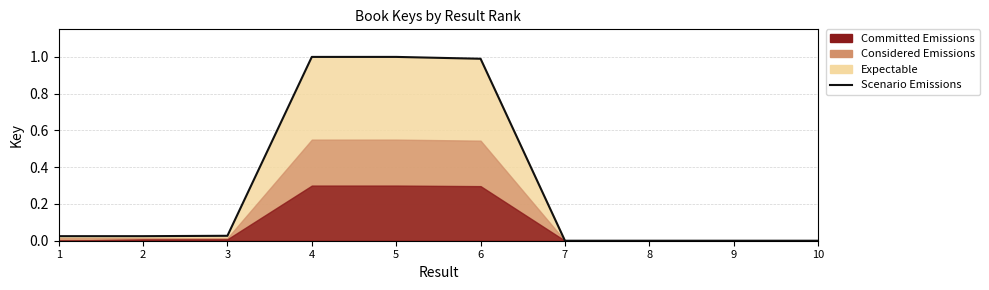

Where is the data nearest to the value 0?

10